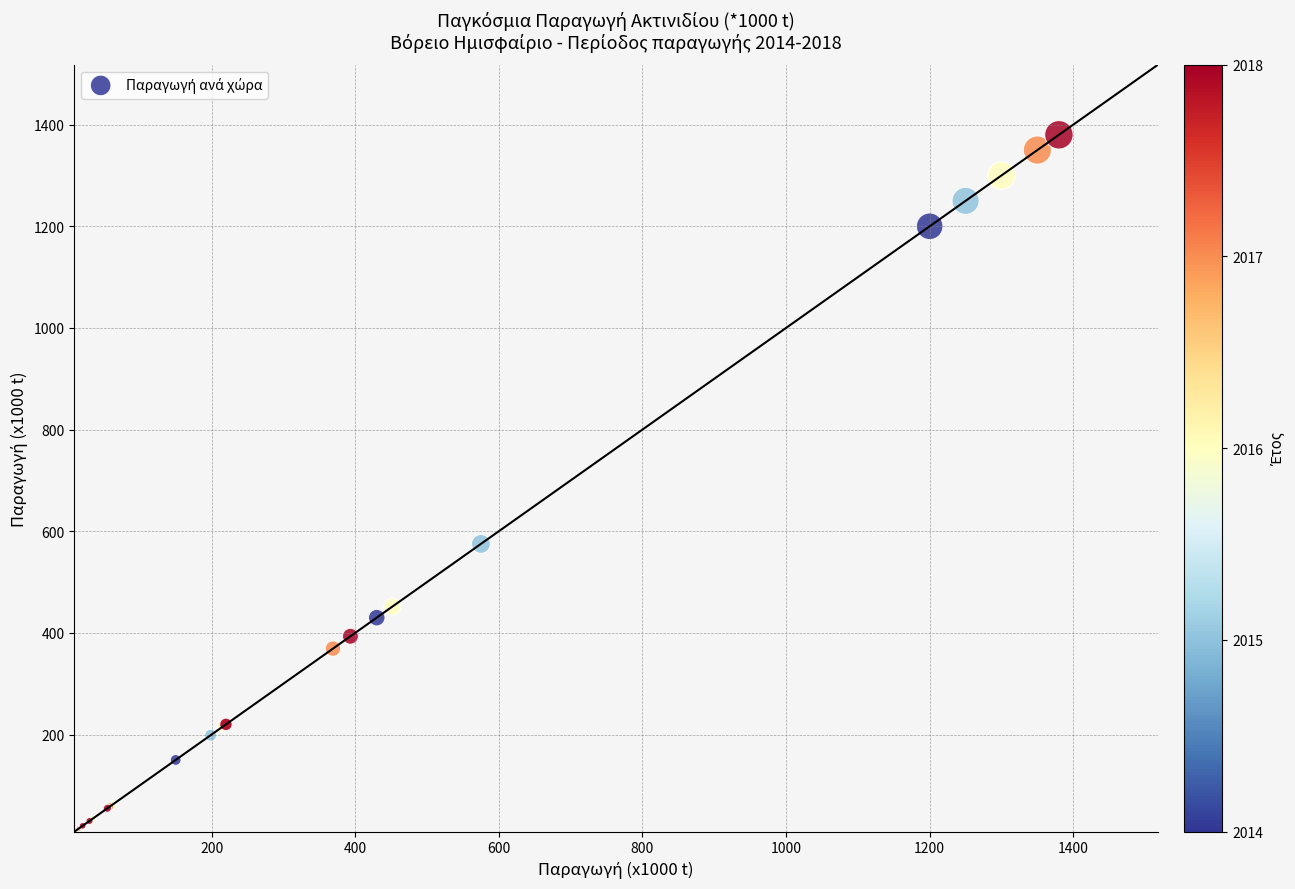

What Y value in the scatter plot is closest to 695?

575.1